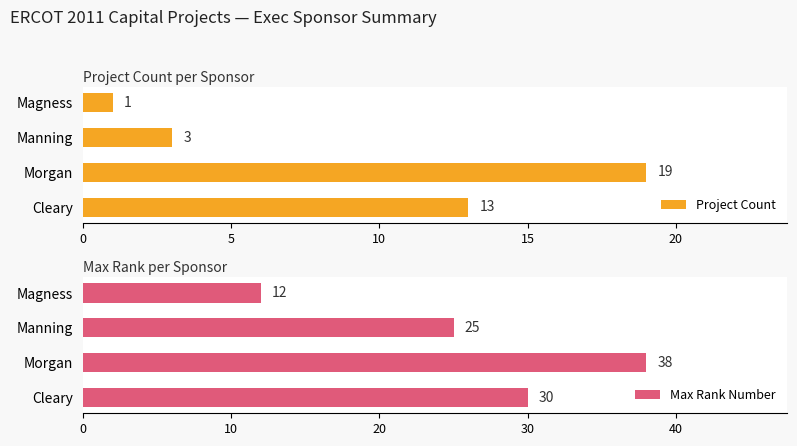

Read the Project Count value at Cleary.

13